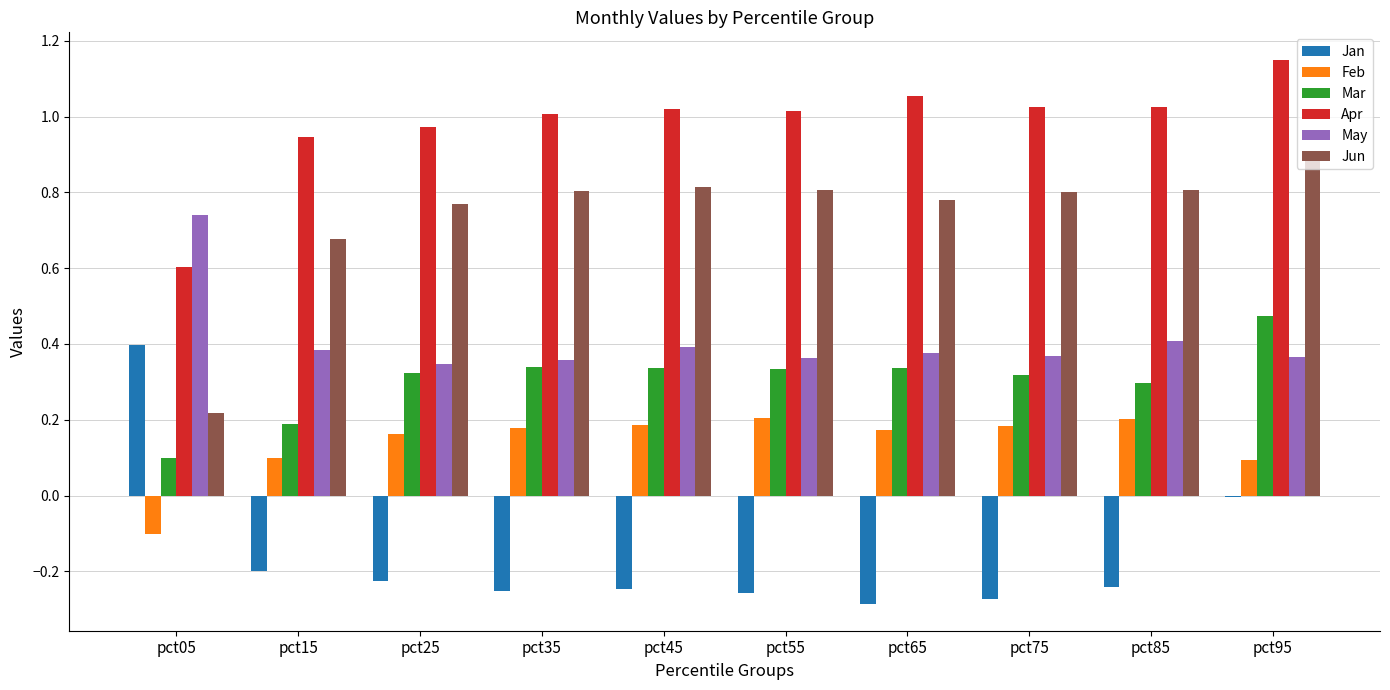

Are the bars grouped side by side (vs. stacked)?

Yes